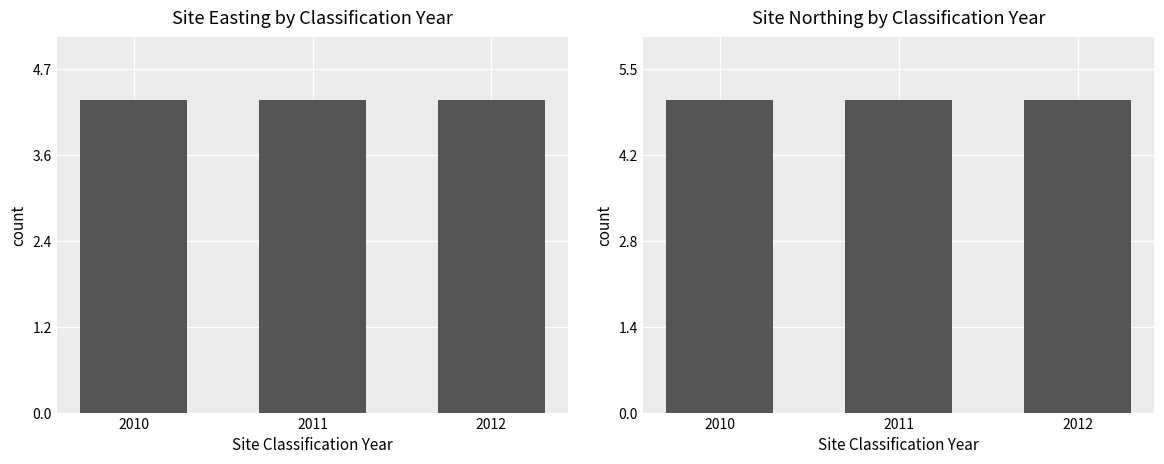

Which category has the lowest value in the Site Northing by Classification Year series?

2010